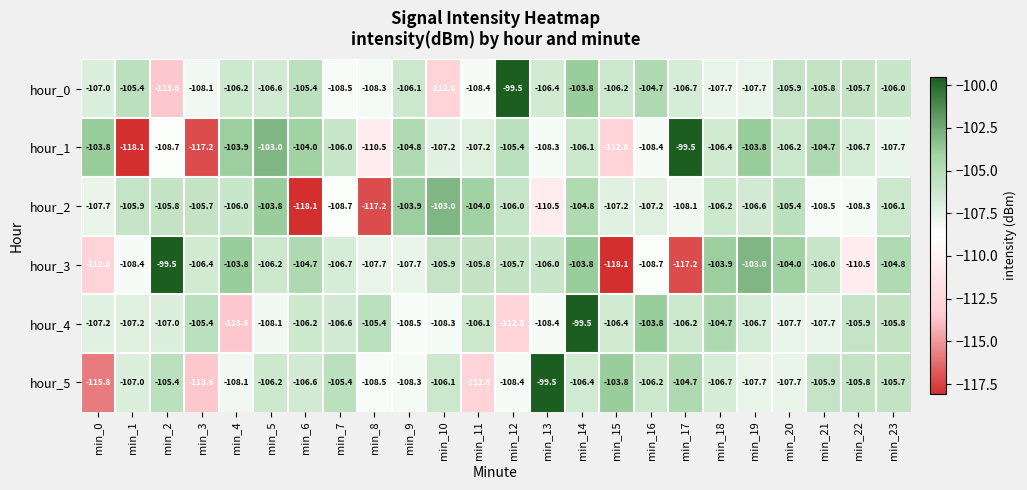

How many data points does each series have?

24